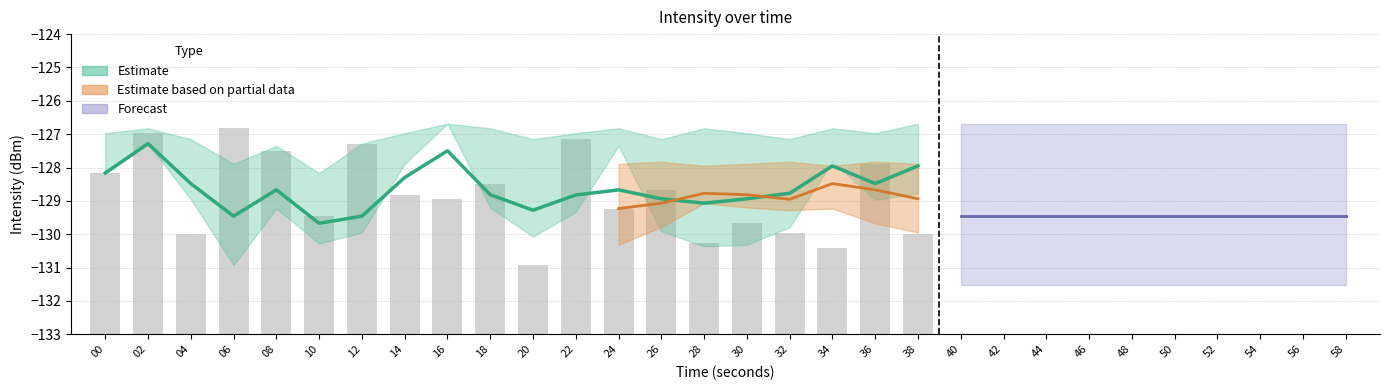

What is the difference between the second highest and minimum values?

4.0